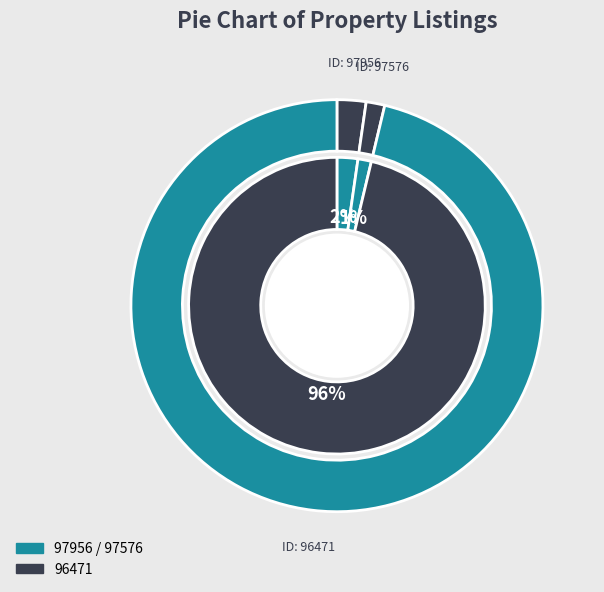

Is it true that 97576 is 11% of the pie?

False